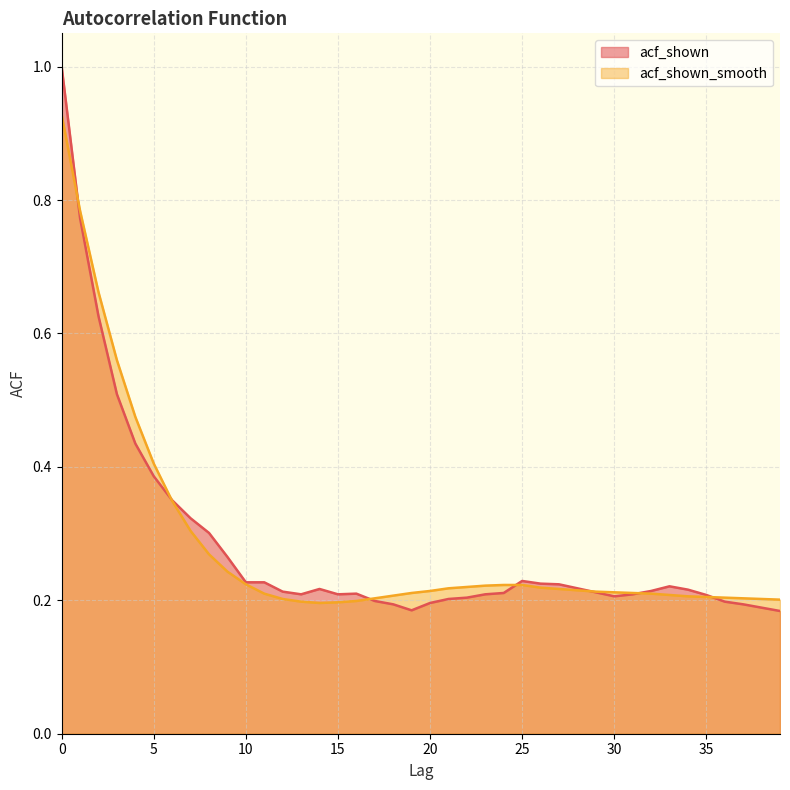

The value of acf_shown_smooth at 25 is 0.1. True or false?

False